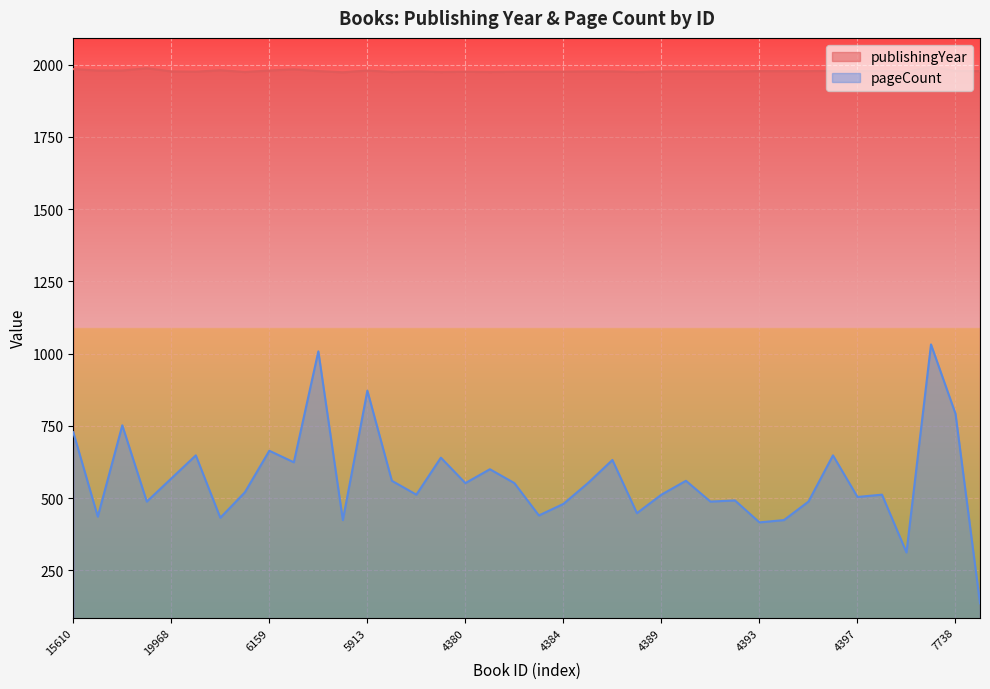

How many data points in pageCount are above 552?

16